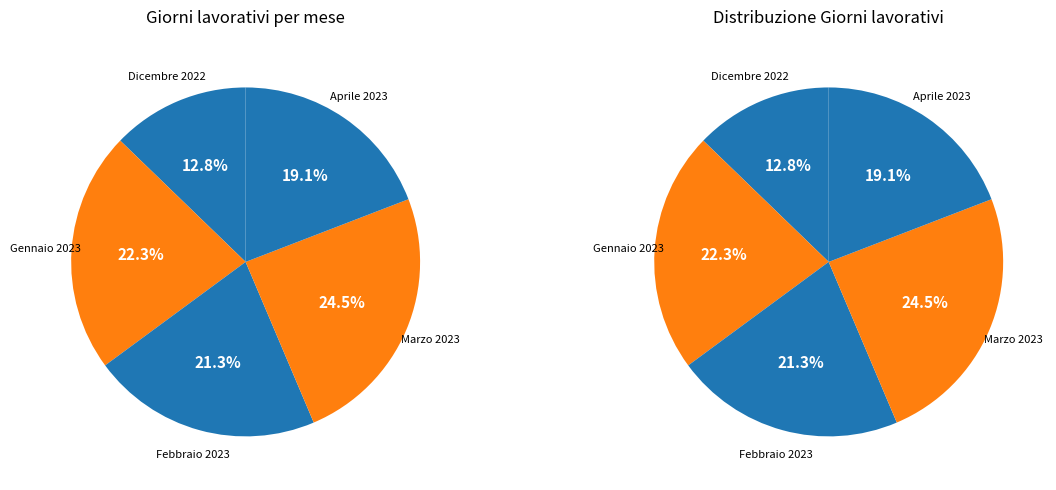

What is the largest slice in the pie chart?

Marzo 2023